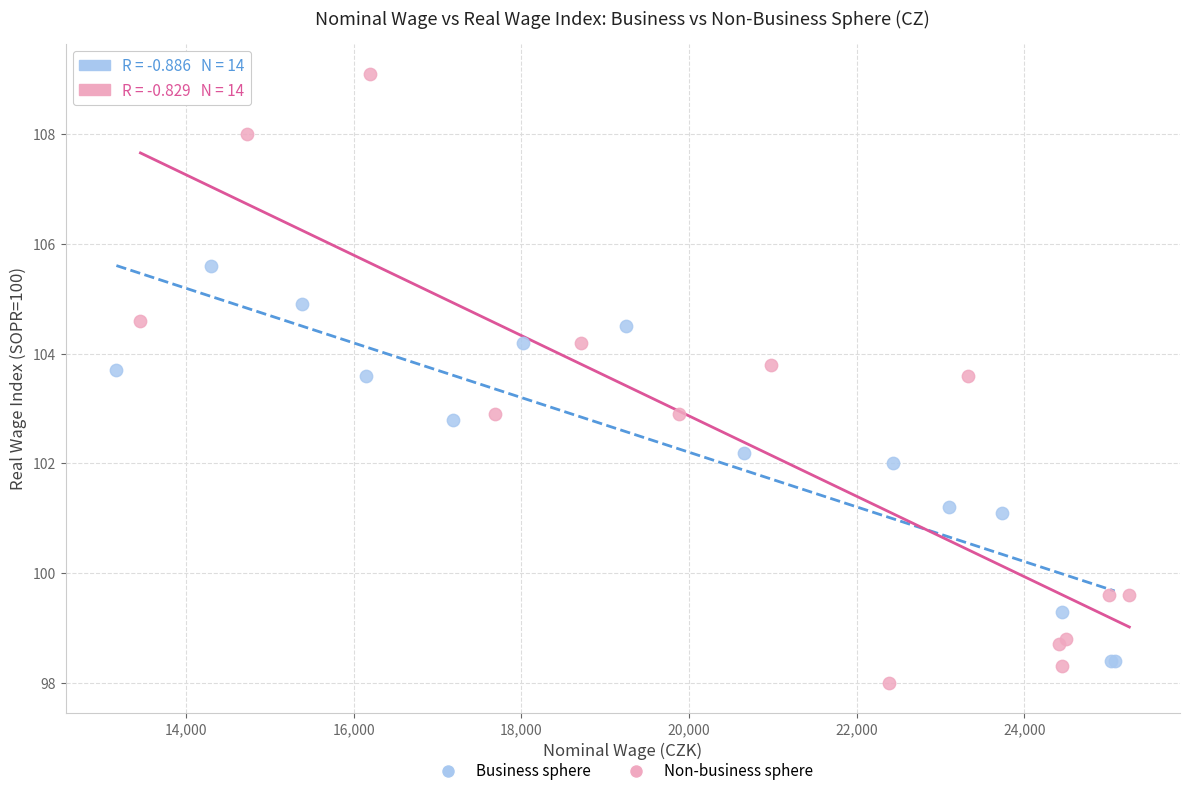

Which series has the widest spread of Y values?

Non-business sphere